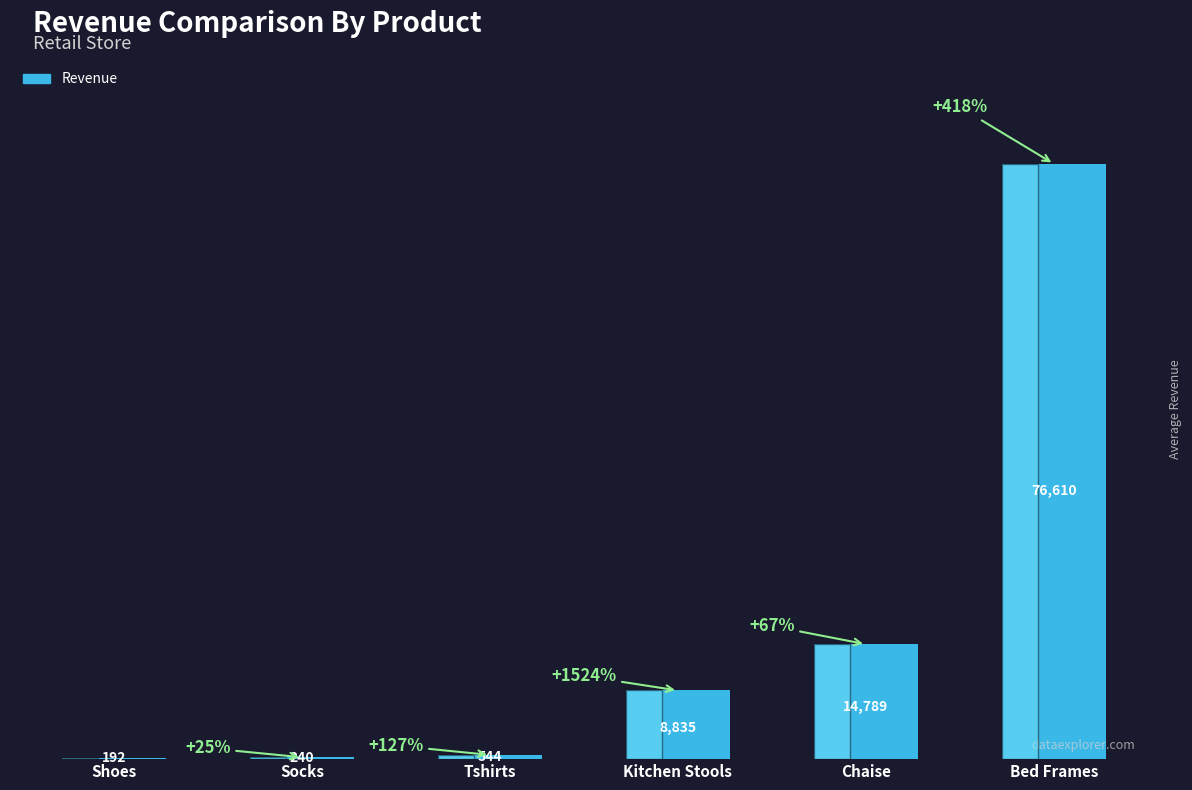

What is the approximate value at Kitchen Stools?

8835